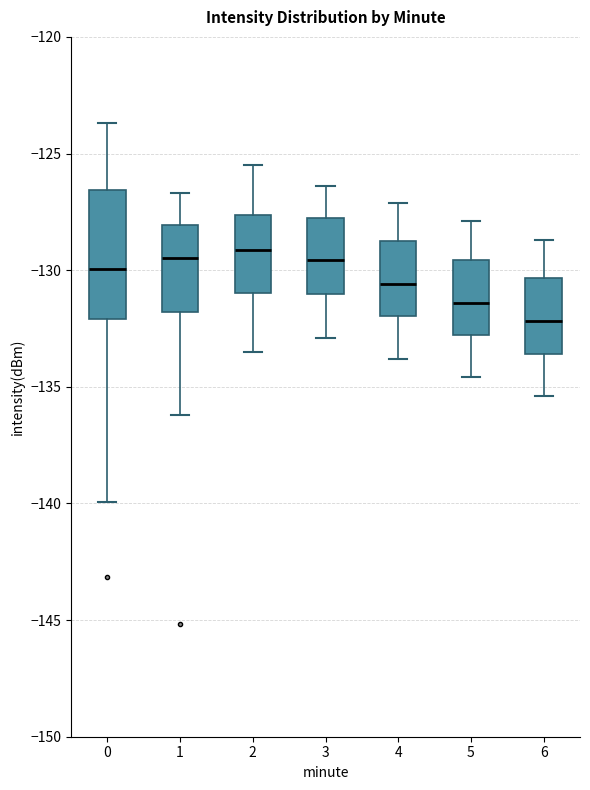

Where is the lower edge of the box at x = 5 on the y-axis? The values are not printed on the chart, so give them approximately, as read against the axis.

-133.0